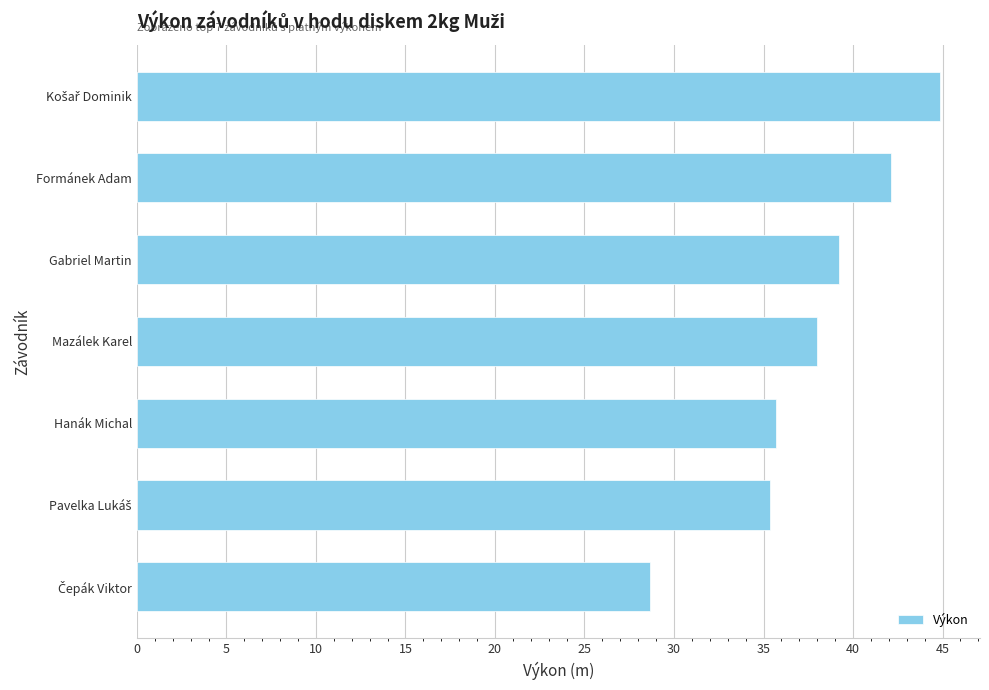

What is the smallest value displayed?

28.6